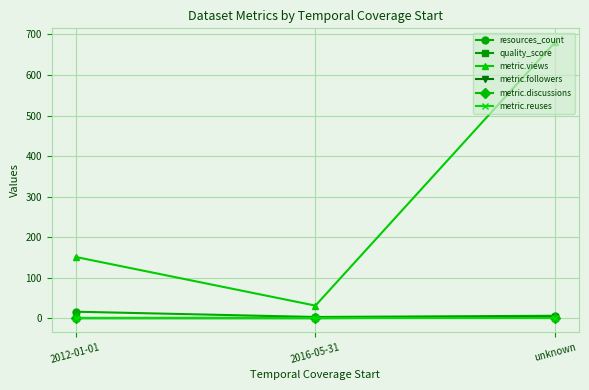

What is the label of the 3rd point from the left?

unknown